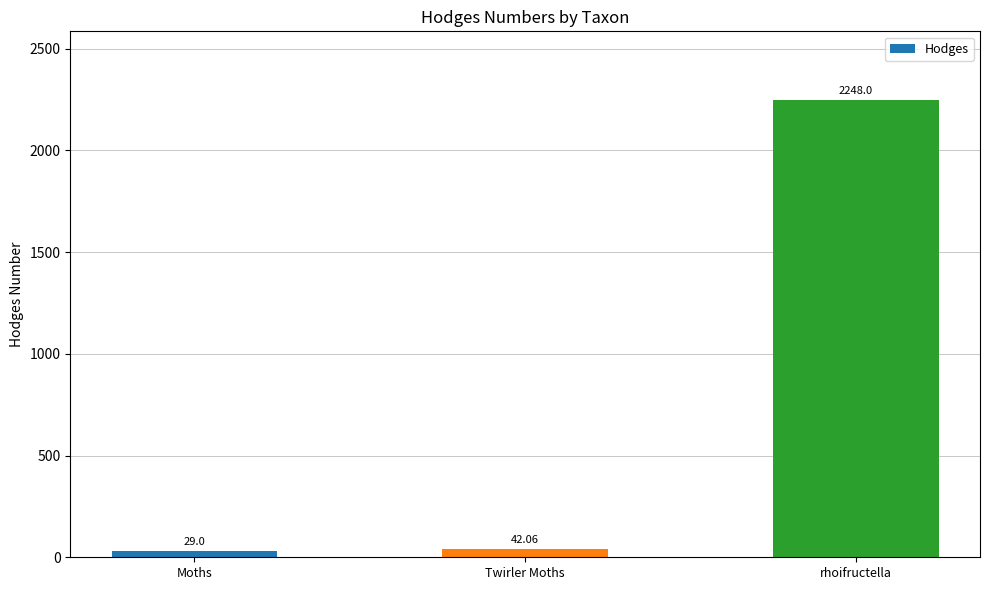

What is the difference between the maximum and minimum values?

2219.0